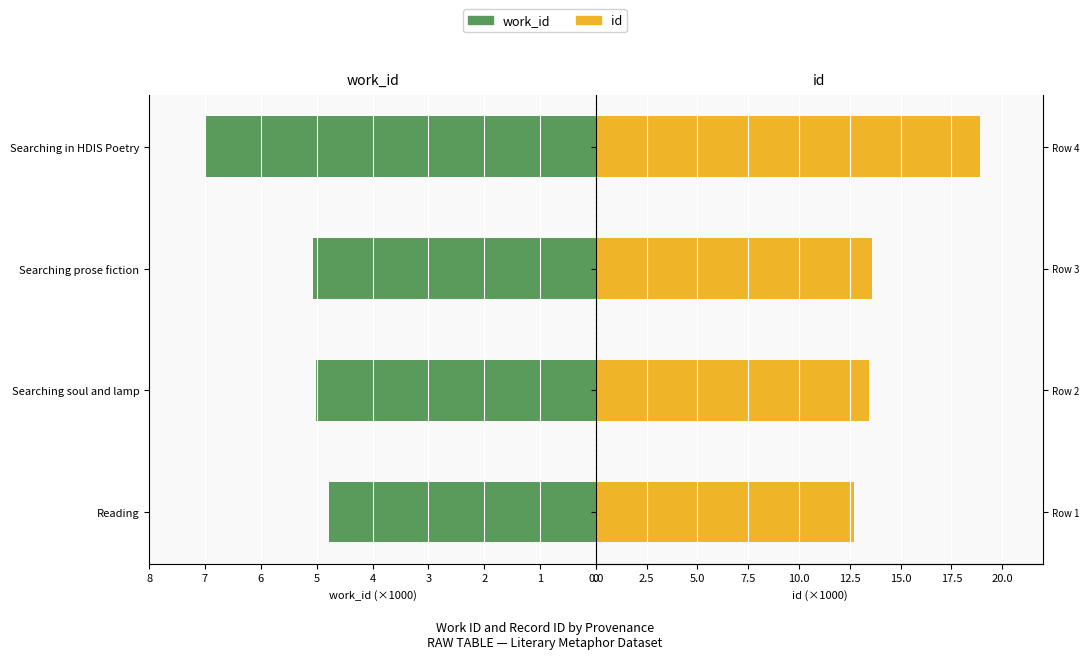

Between Searching prose fiction and Searching in HDIS Poetry, which series saw the biggest shift?

id